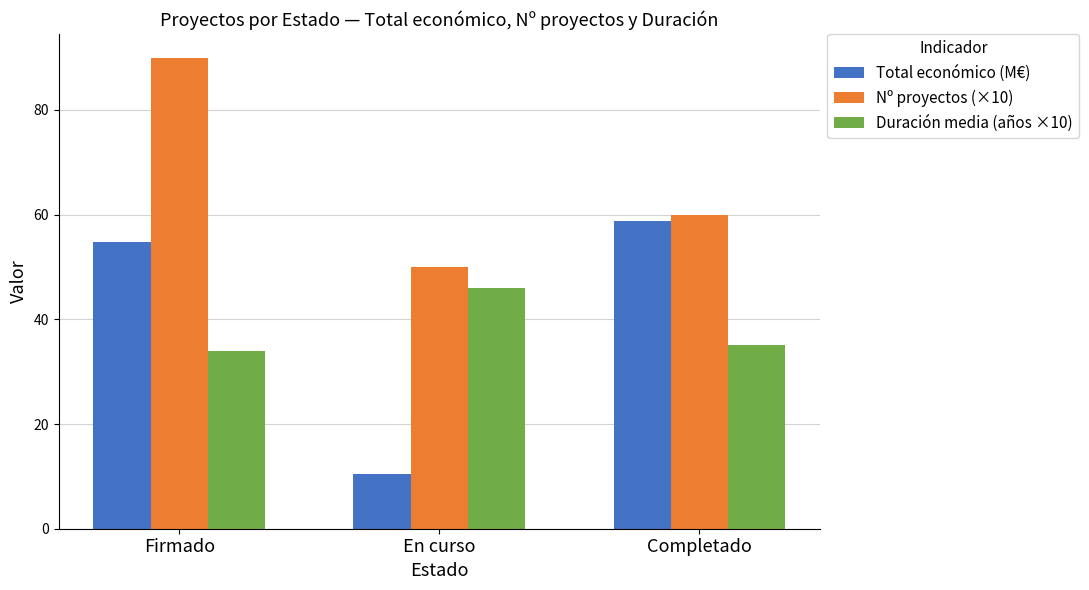

What is the spread (max minus min) of values at En curso?

39.6